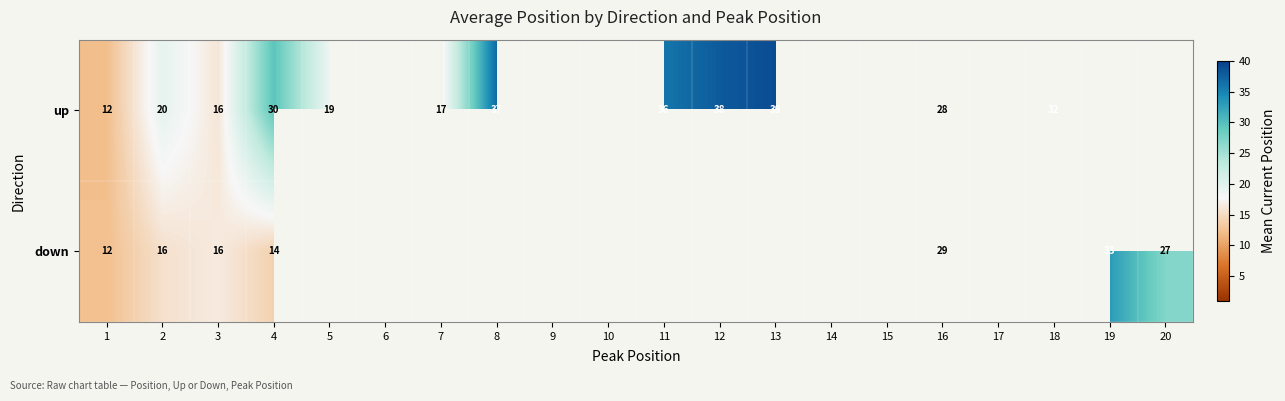

At 2, list the series in order from largest to smallest.

up, down